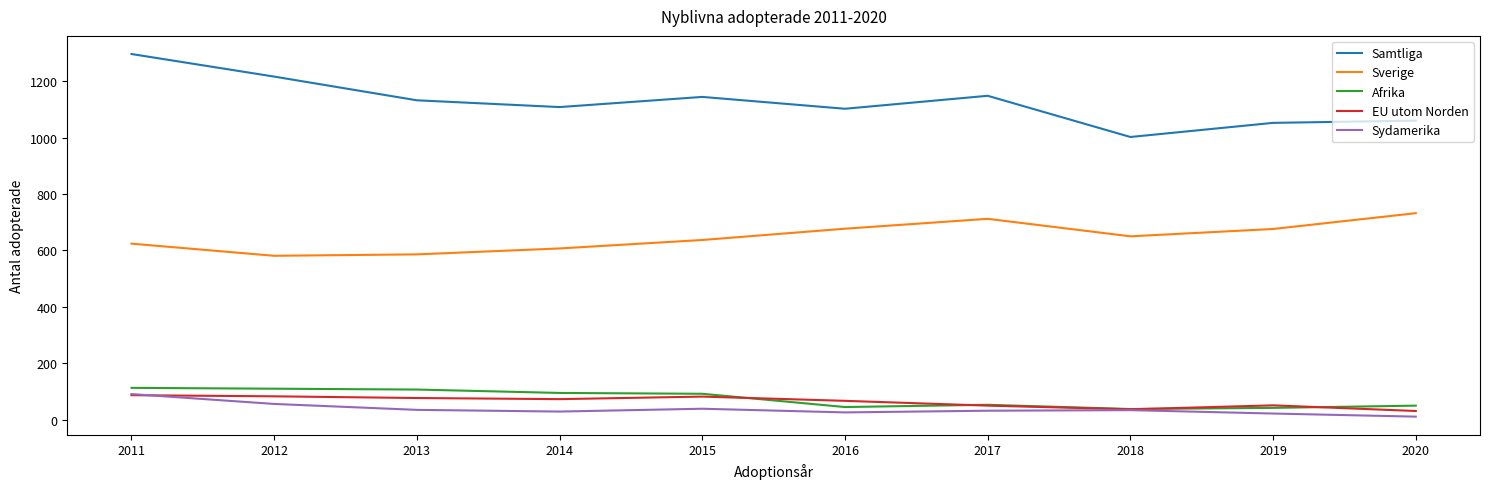

What is the difference between the Sverige values at 2016 and 2017?

35